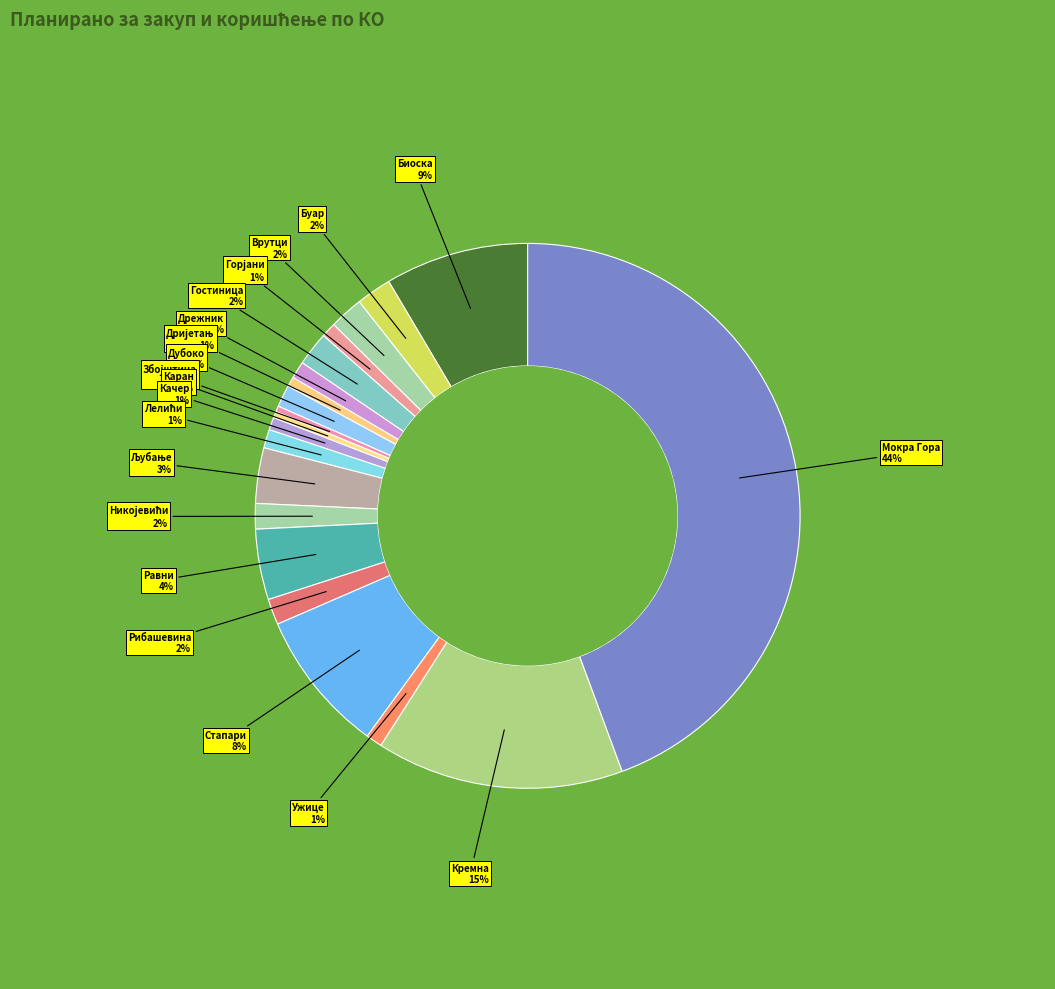

Does Кремна represent more than half of the total?

No